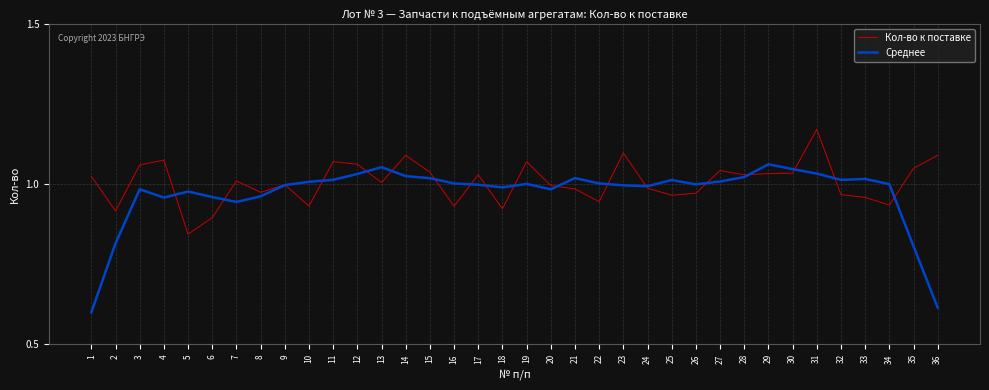

Does the chart display data point markers on the line(s)?

No